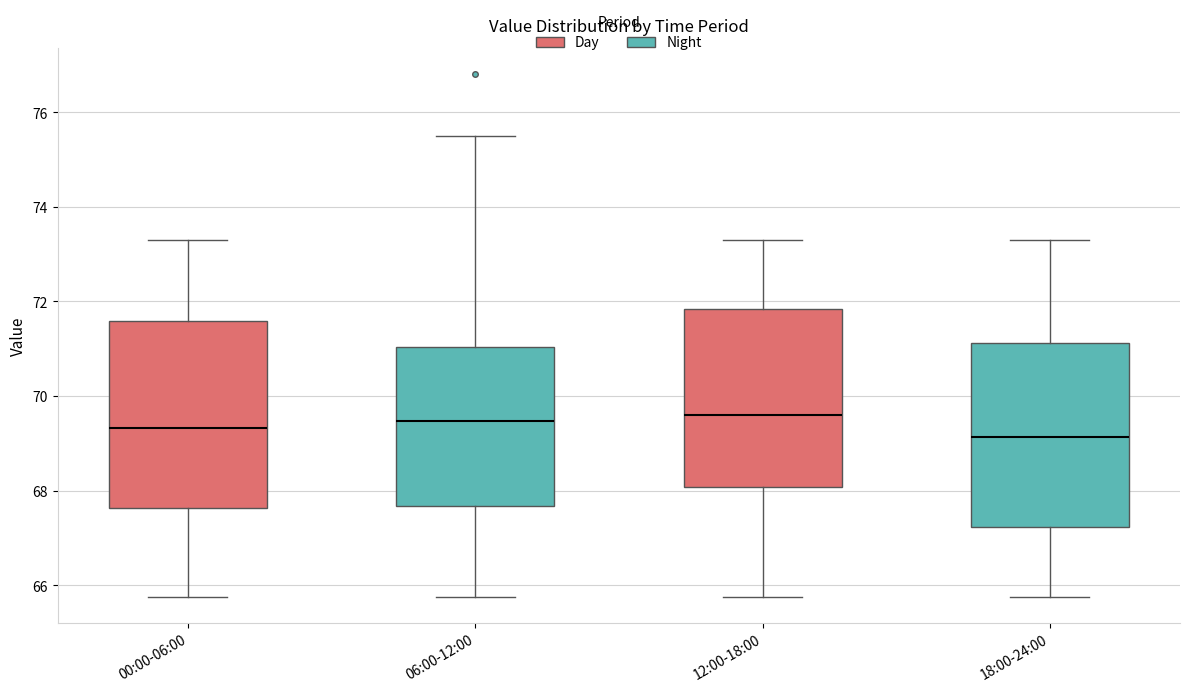

Where is the lower edge of the box for 12:00-18:00 on the y-axis? The values are not printed on the chart, so give them approximately, as read against the axis.

68.0